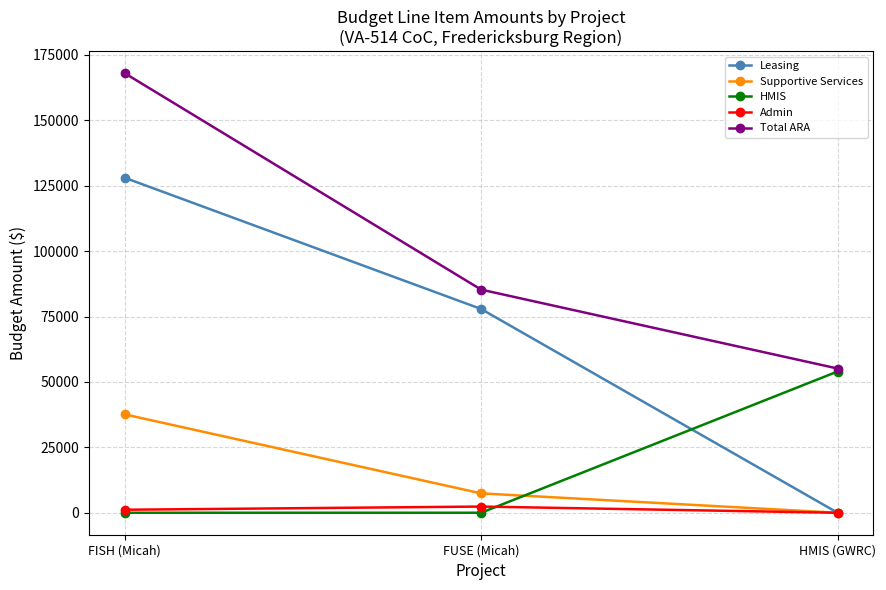

At which category is the sum across all series the highest?

FISH (Micah)